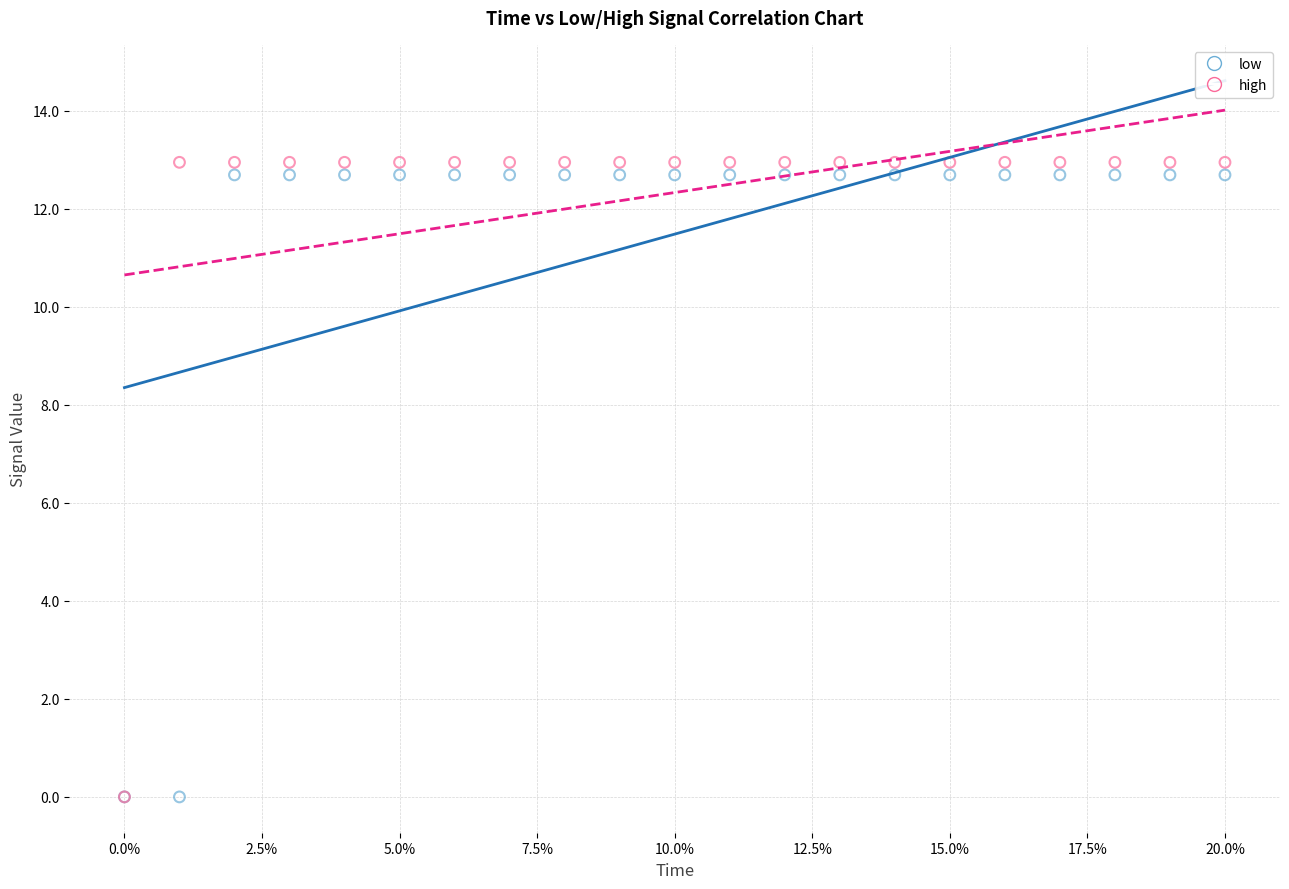

What are all the series names shown in the legend?

low, high